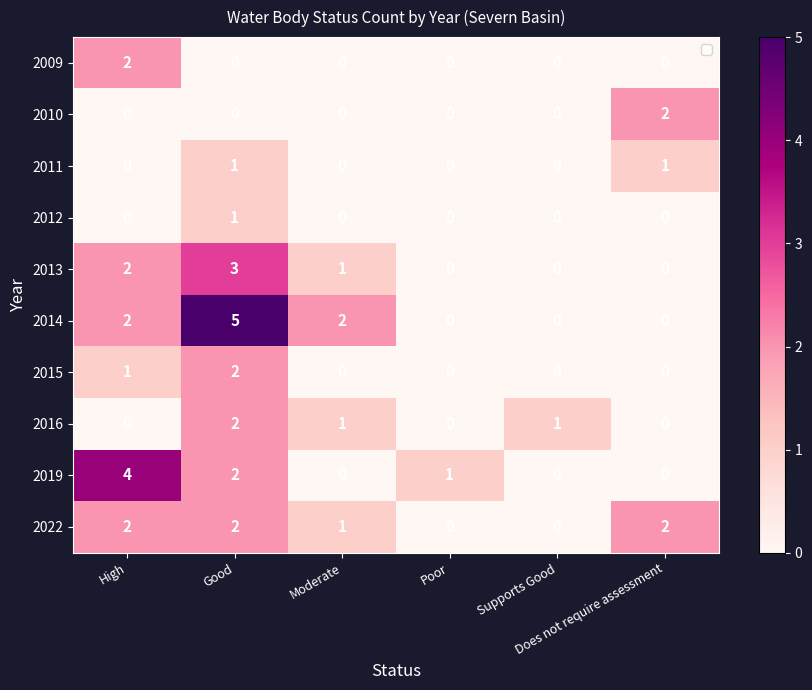

Between High and Supports Good, which is larger?

High